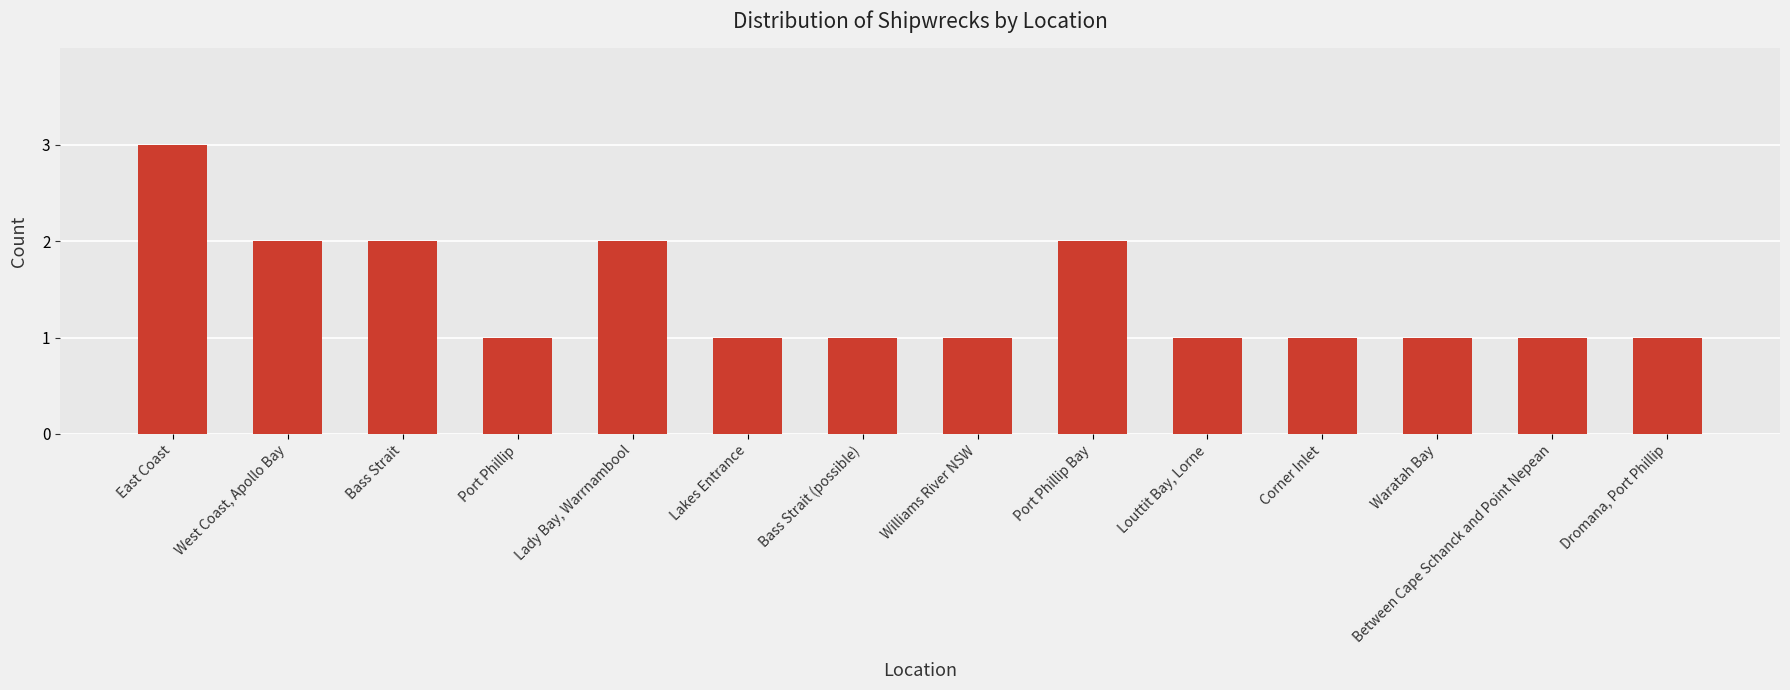

What position from the left is Williams River NSW?

8